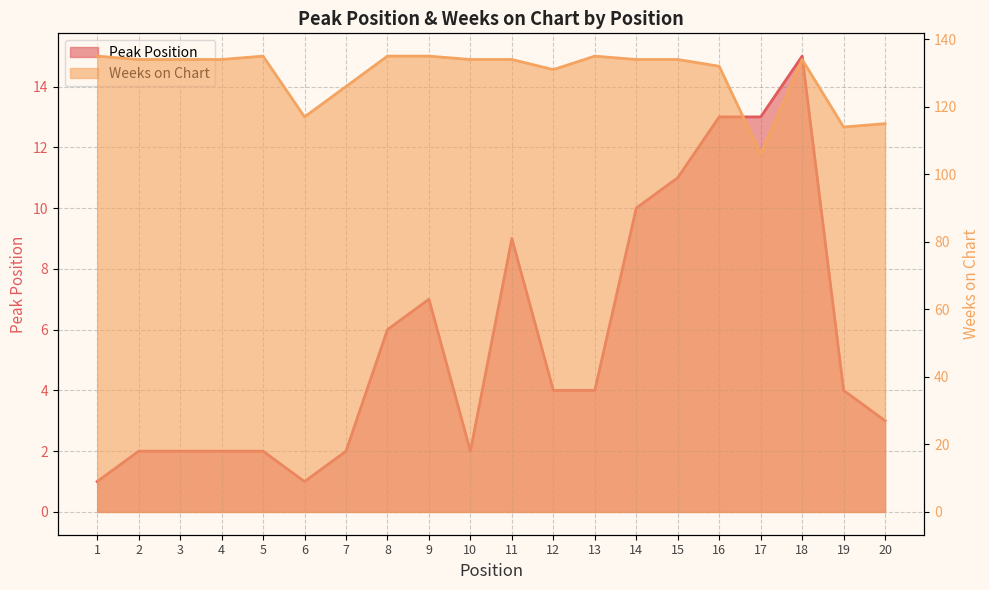

What is the maximum value shown in the chart?

135